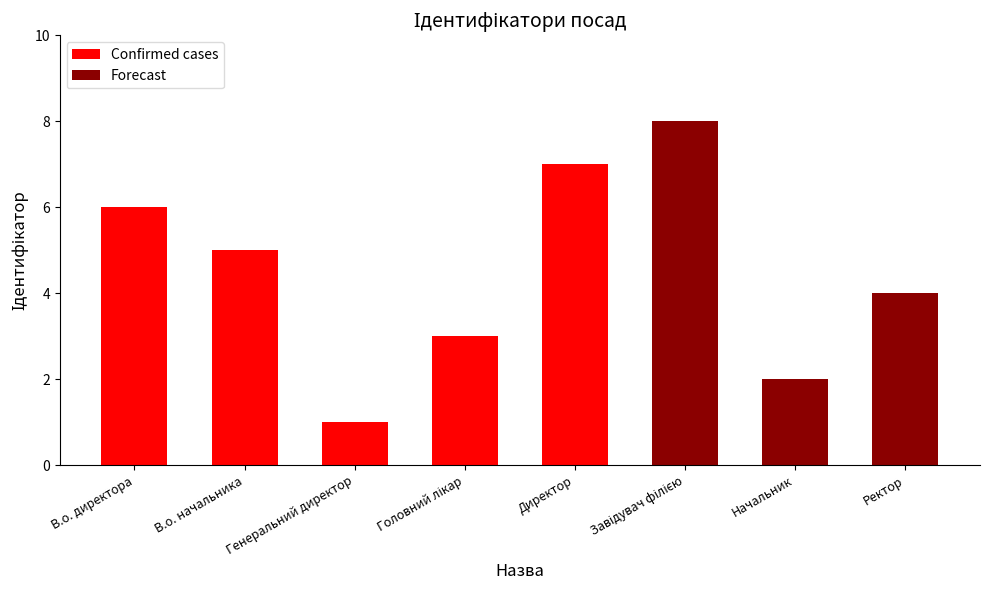

How many values are between 3 and 7?

5